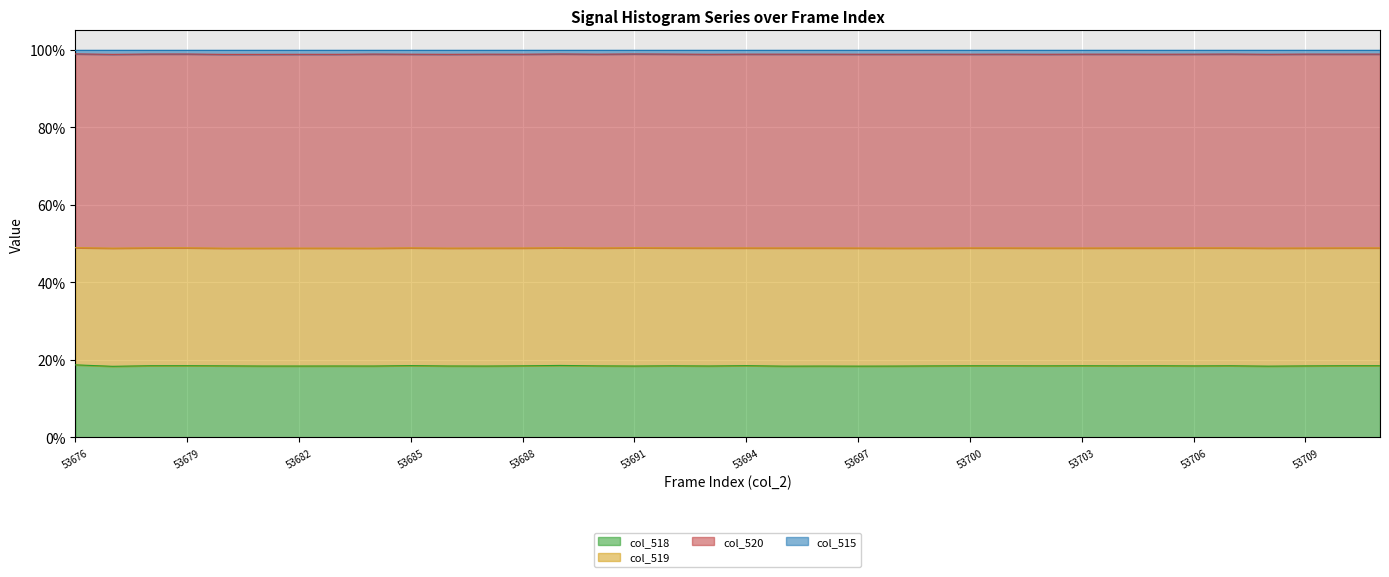

What is the difference between the maximum and minimum values in the col_518 series?

0.4